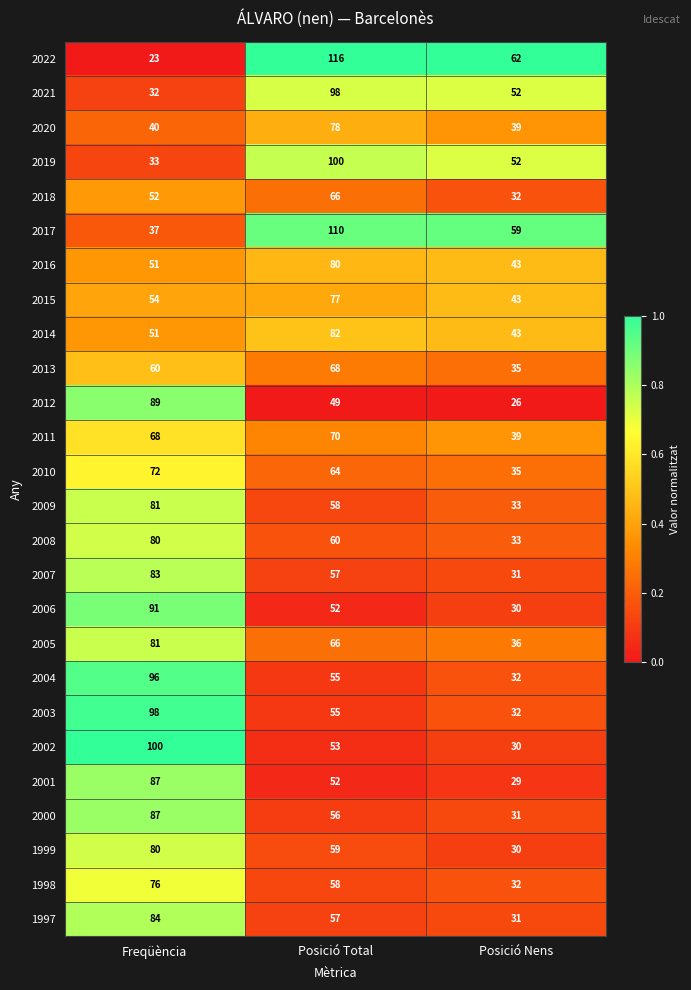

Is it true that 2021 equals 12 at Freqüència?

False